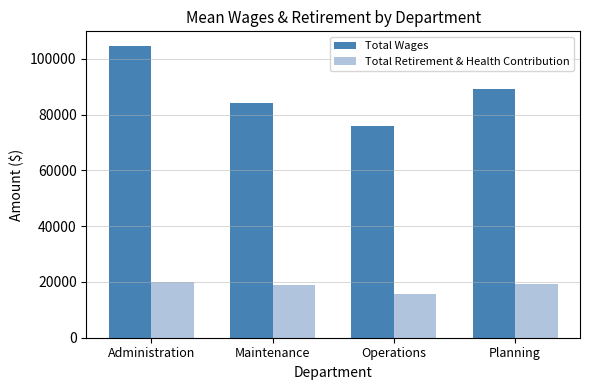

What is the approximate value of Total Retirement & Health Contribution at Maintenance?

18905.3